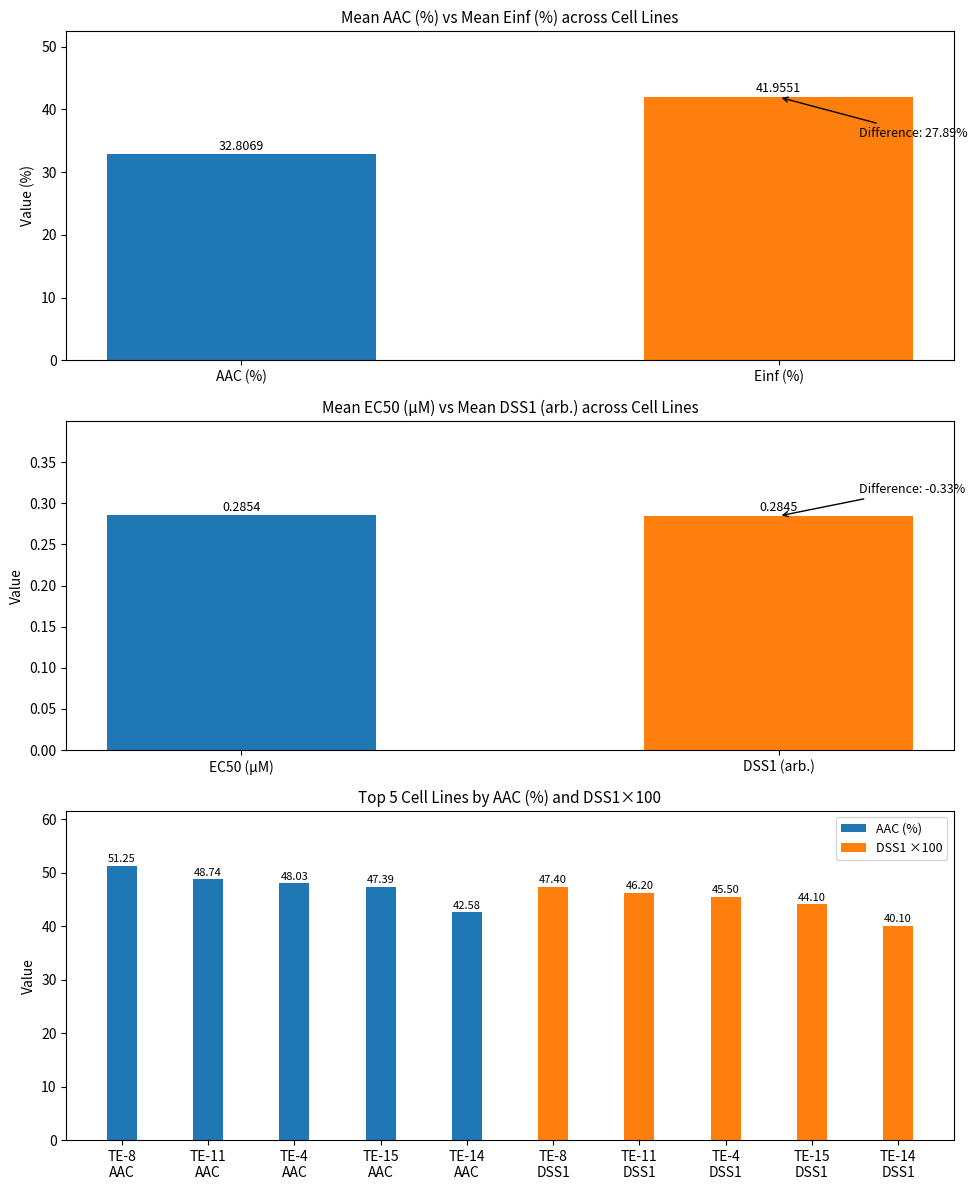

What is the difference between the second highest and second lowest values in the AAC (%) series?

1.4